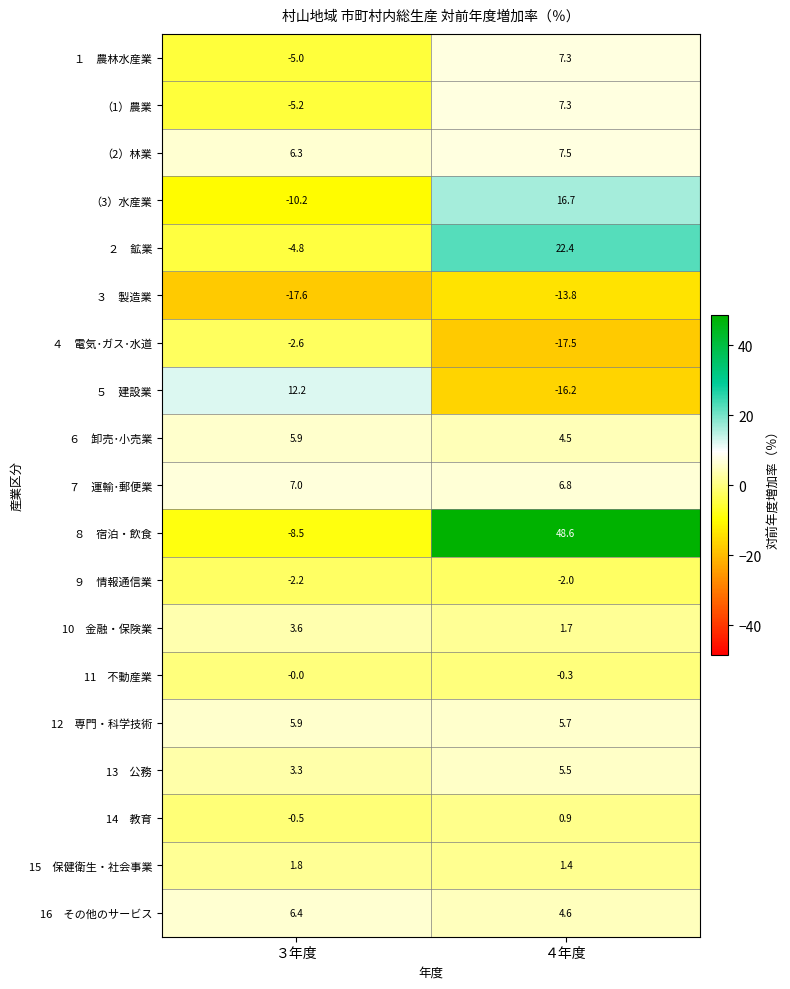

The value of （2）林業 at ４年度 is 7.5. True or false?

True